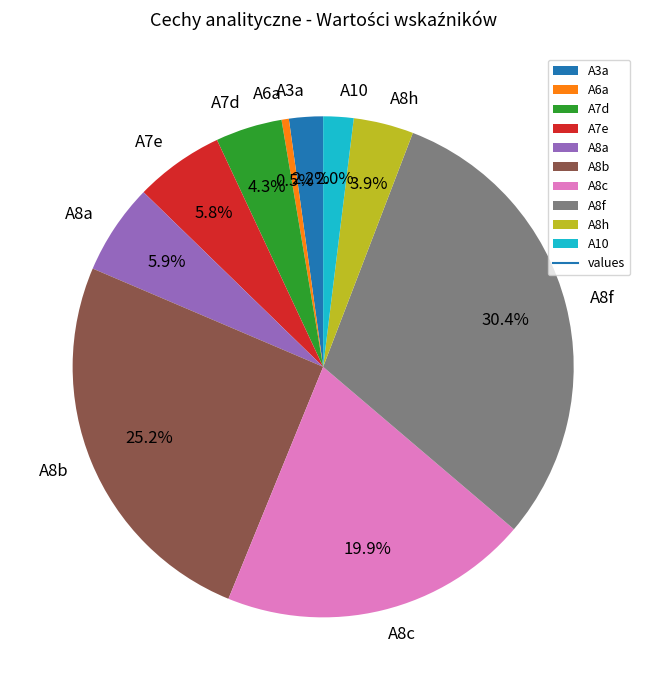

Count the number of slices in the pie.

10